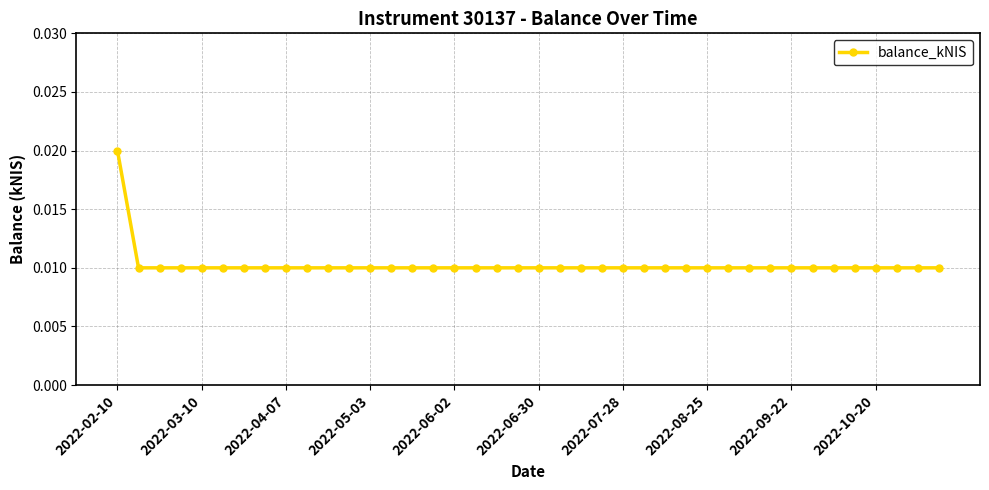

Count the values in the range 0 to 1.

40